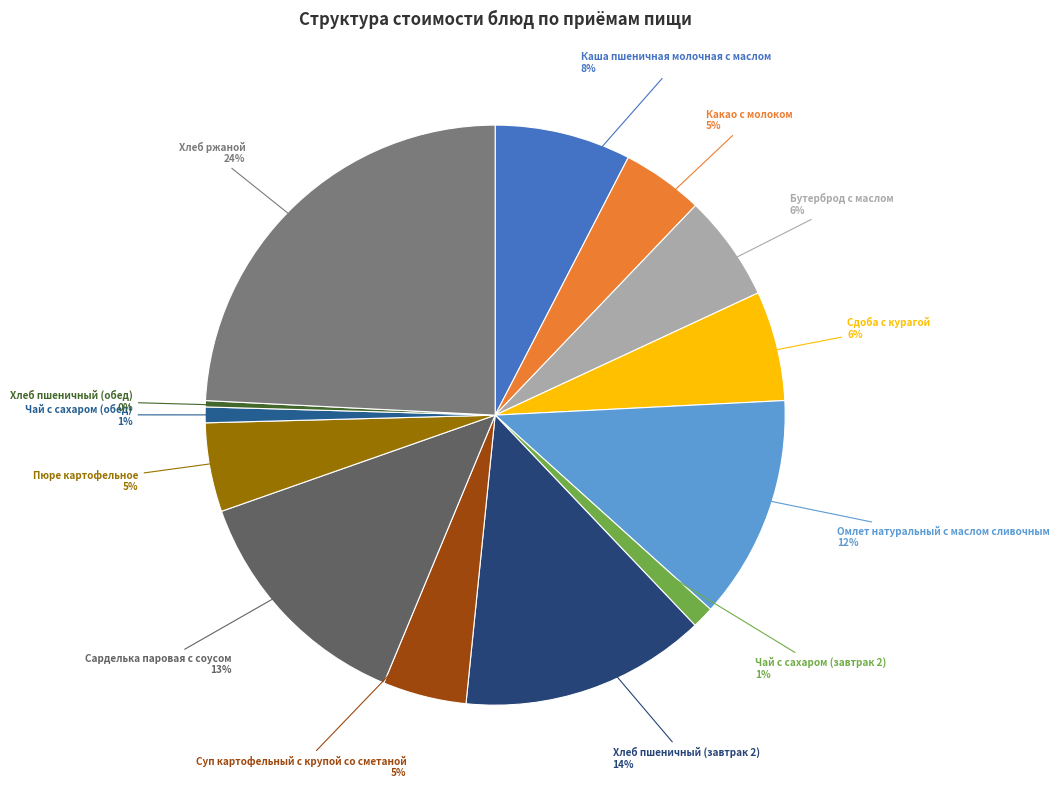

Combined, do Сдоба с курагой and Чай с сахаром (завтрак 2) account for over 50%?

No